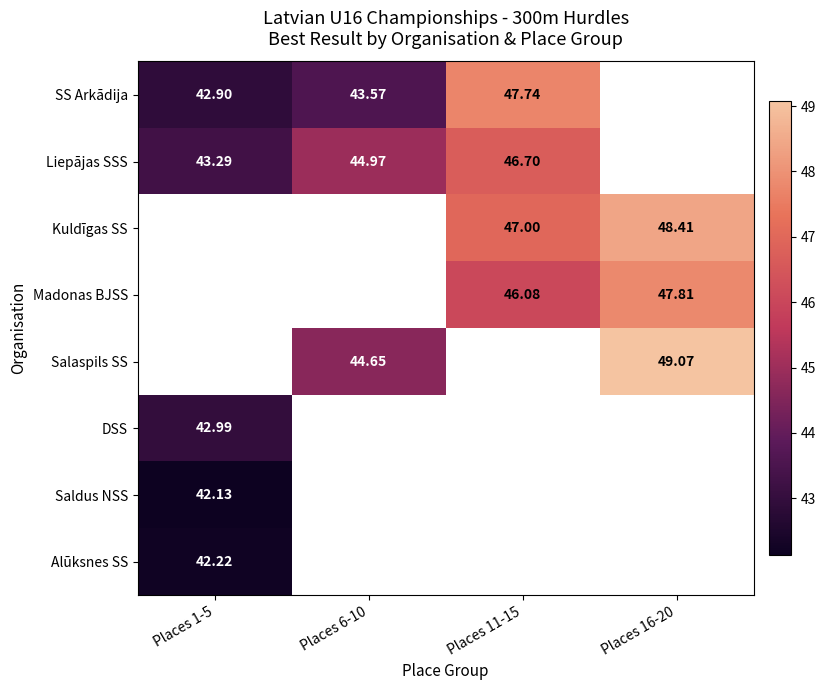

Which series has the largest range (max minus min)?

SS Arkādija